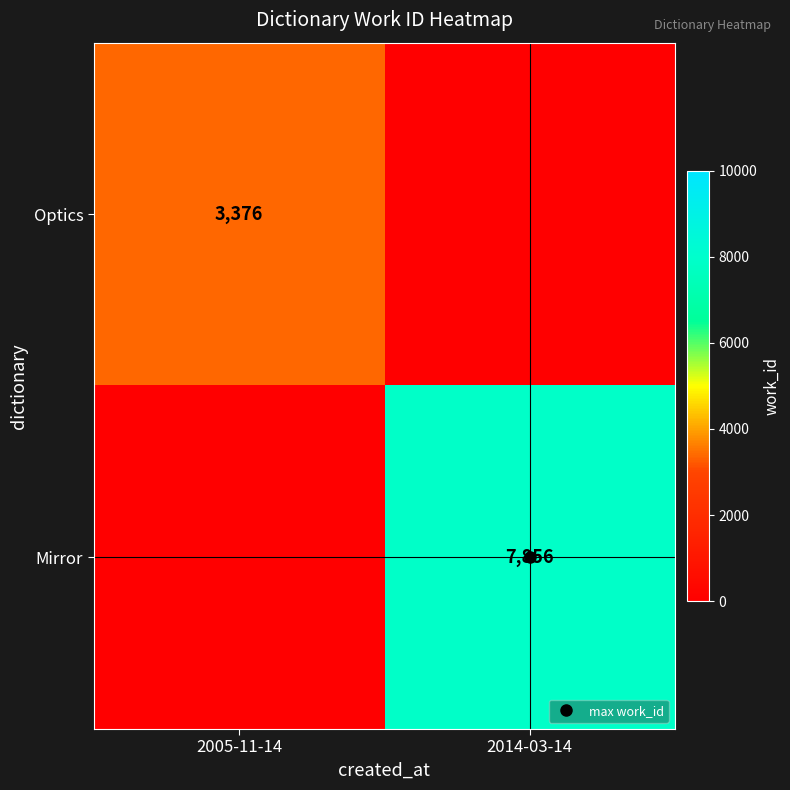

The Optics series shows 3376 at 2005-11-14. True or false?

True